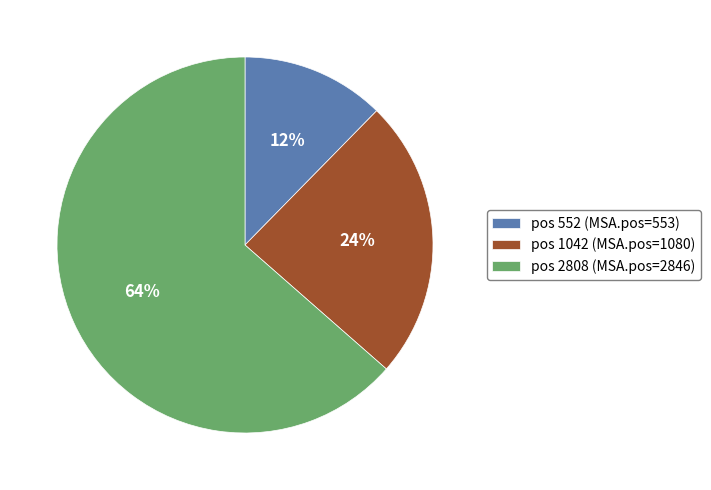

What is the largest slice in the pie chart?

pos 2808 (MSA.pos=2846)